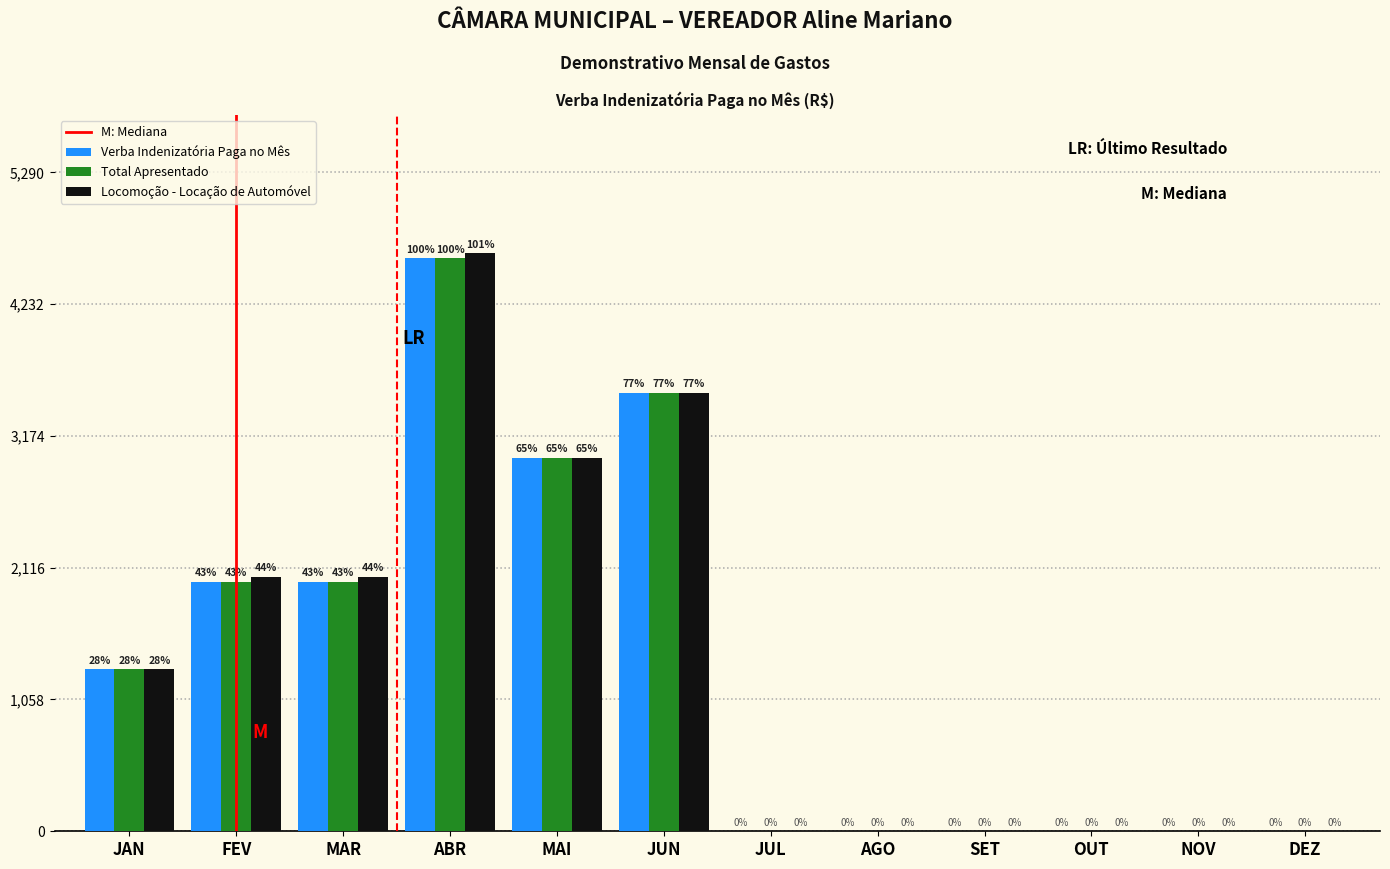

Reading right to left, what are all the values shown in this chart?

Verba Indenizatória Paga no Mês: DEZ=0	NOV=0	OUT=0	SET=0	AGO=0	JUL=0	JUN=3520	MAI=3000	ABR=4600	MAR=2000	FEV=2000	JAN=1300
Total Apresentado: DEZ=0	NOV=0	OUT=0	SET=0	AGO=0	JUL=0	JUN=3520	MAI=3000	ABR=4600	MAR=2000	FEV=2000	JAN=1300
Locomoção - Locação de Automóvel: DEZ=0	NOV=0	OUT=0	SET=0	AGO=0	JUL=0	JUN=3520	MAI=3000	ABR=4640	MAR=2040	FEV=2040	JAN=1300